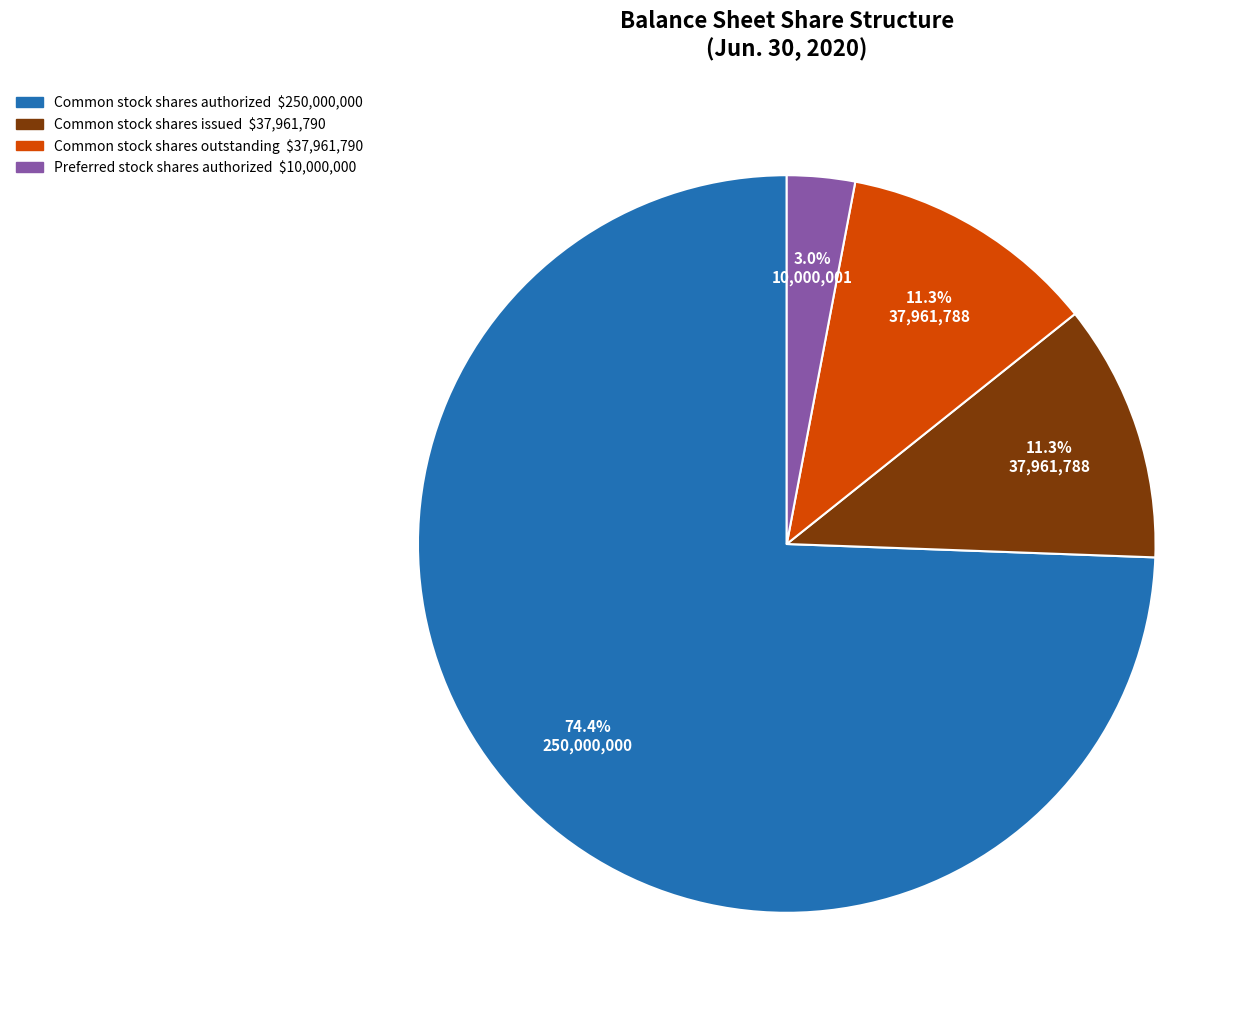

True or false: Common stock shares issued accounts for 11% of the total.

True